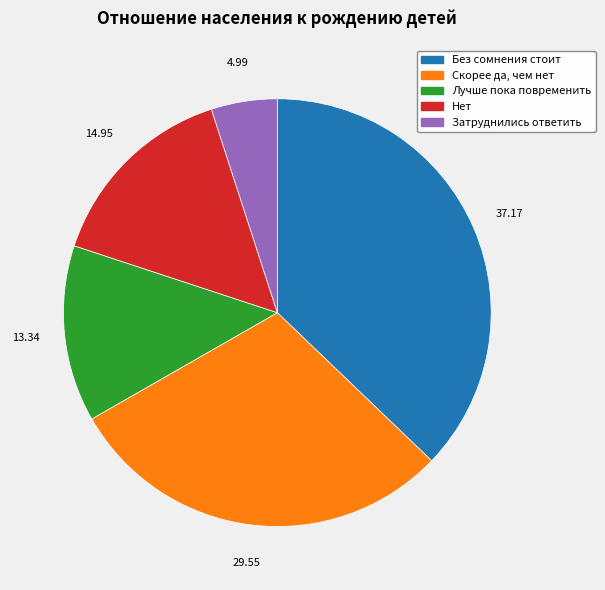

Which has a higher value, Затруднились ответить or Нет?

Нет